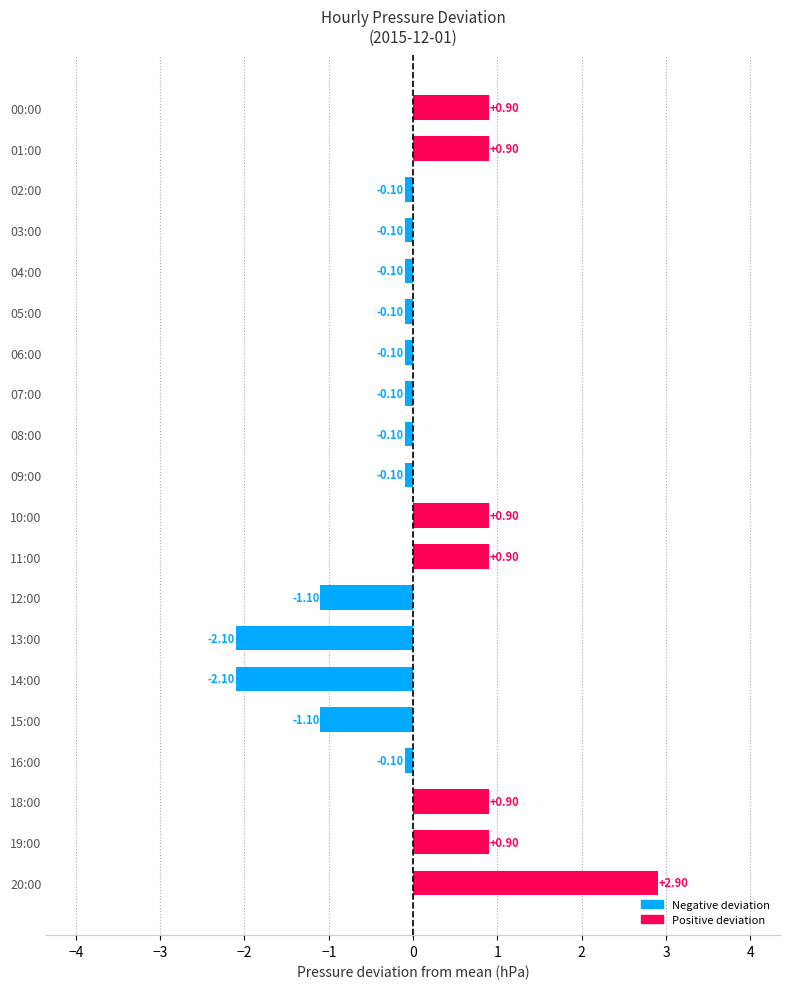

What is the difference between the maximum and second lowest values?

5.0